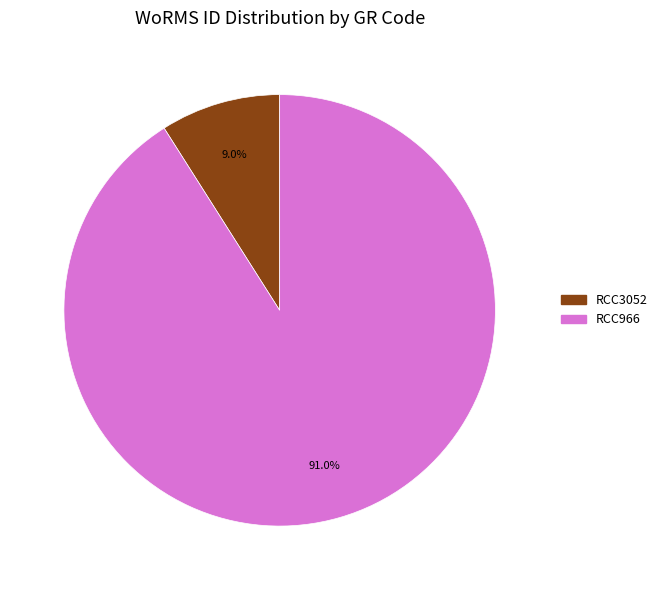

Which has a higher value, RCC966 or RCC3052?

RCC966